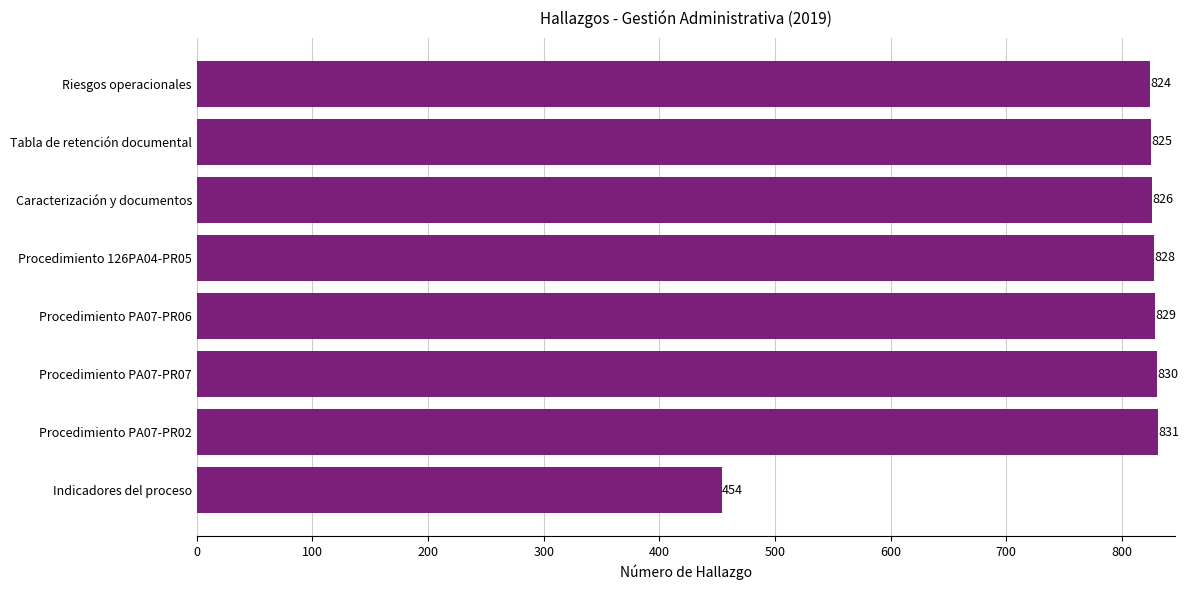

What is the change in value from Procedimiento PA07-PR07 to Procedimiento PA07-PR02?

+1